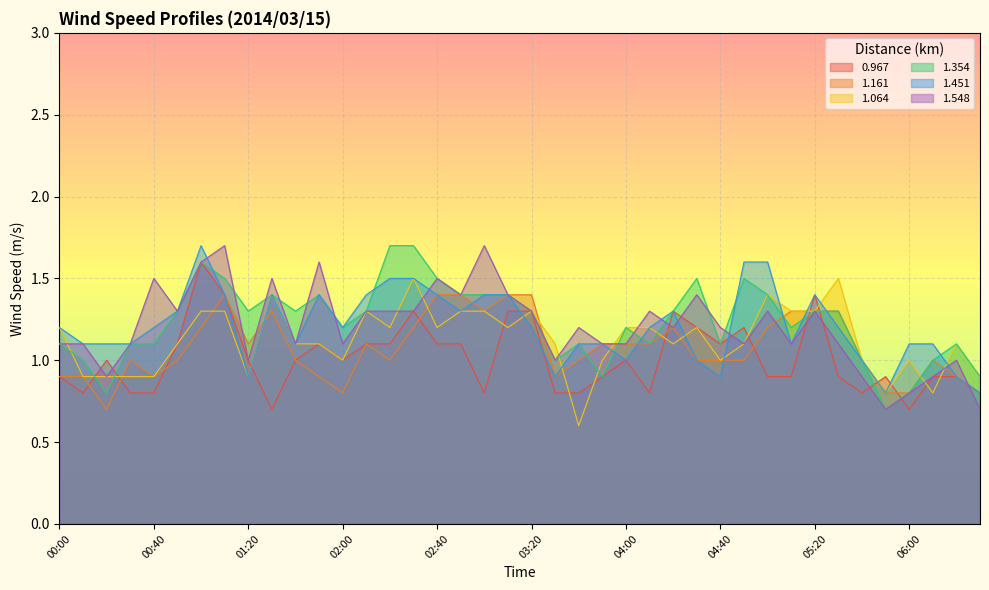

Which has a higher value, 04:40 or 05:50?

04:40